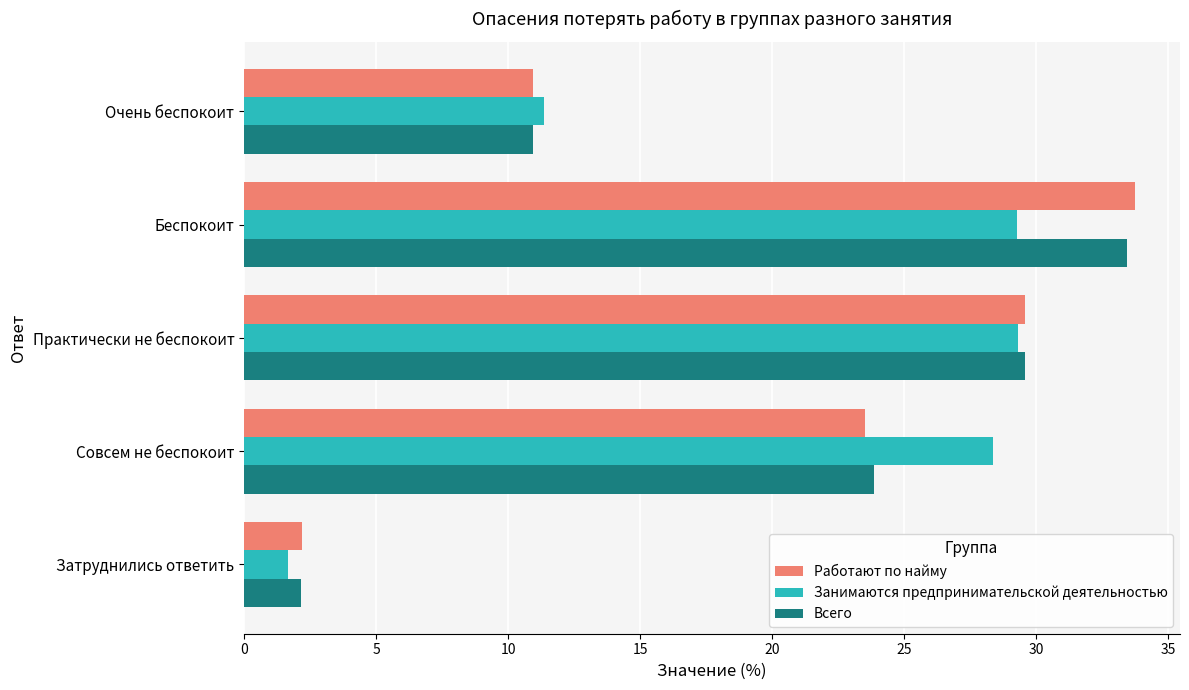

At how many categories does at least one series exceed 24?

3